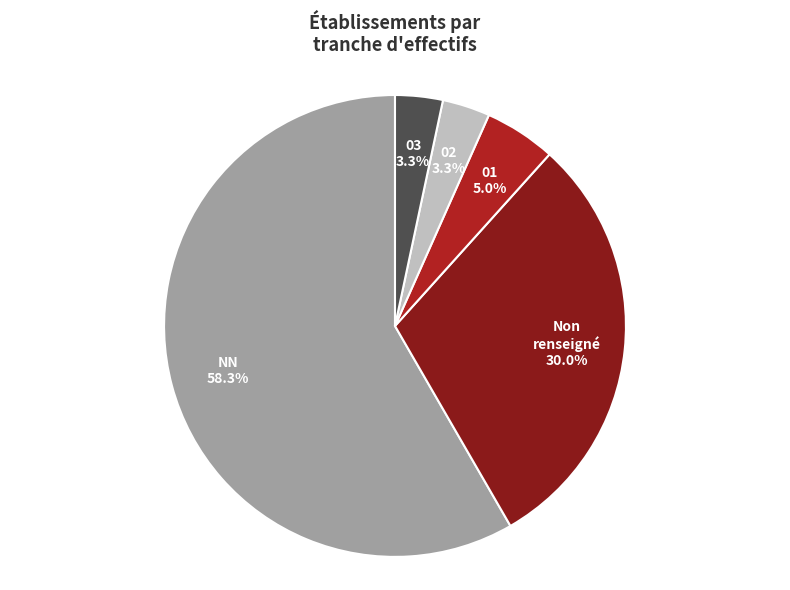

Does 03 represent more than half of the total?

No